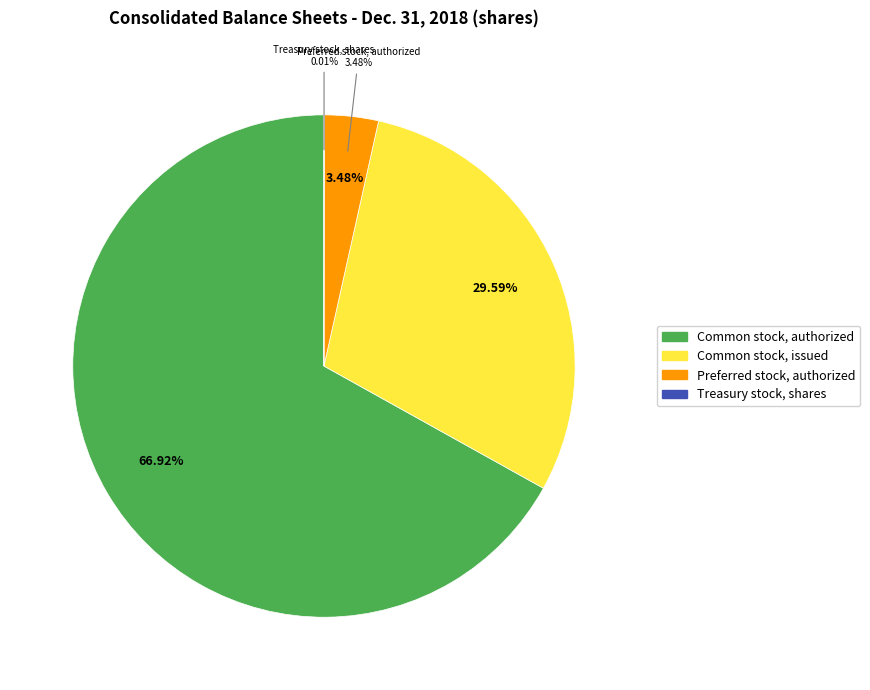

Is the sum of Common stock, authorized and Common stock, issued greater than half?

Yes